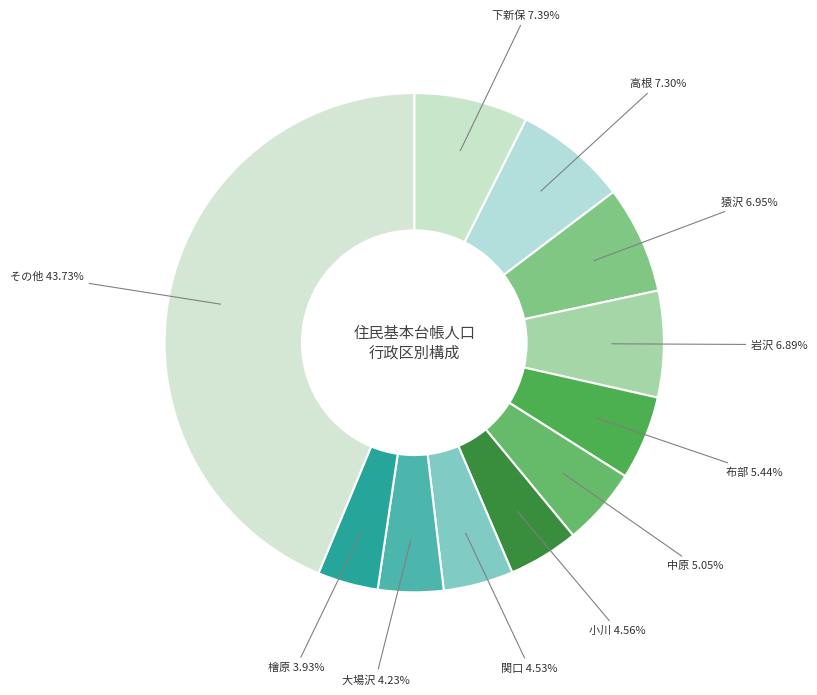

How many slices are in this pie chart?

11